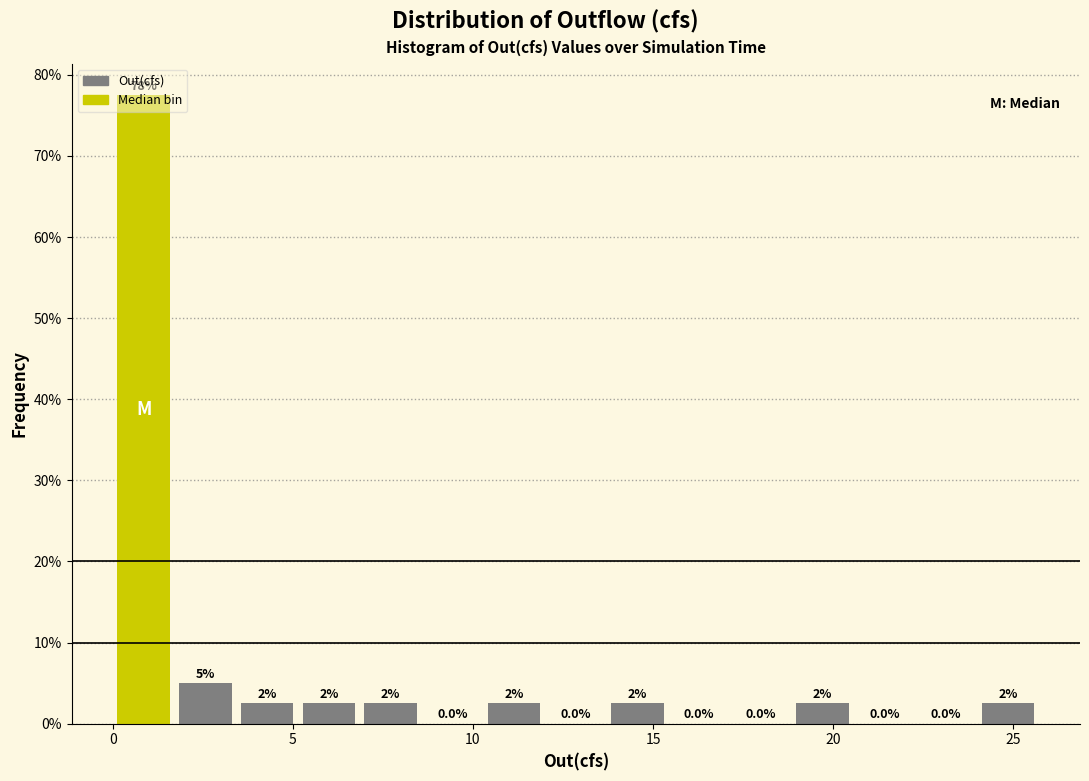

Read against the x-axis, roughly where is the centre of the tallest bar?

1.0